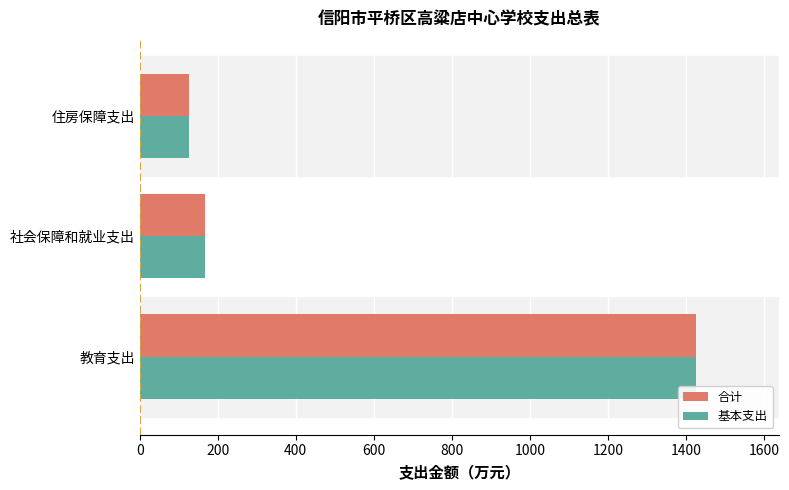

What is the total value across all series at 教育支出?

2850.4